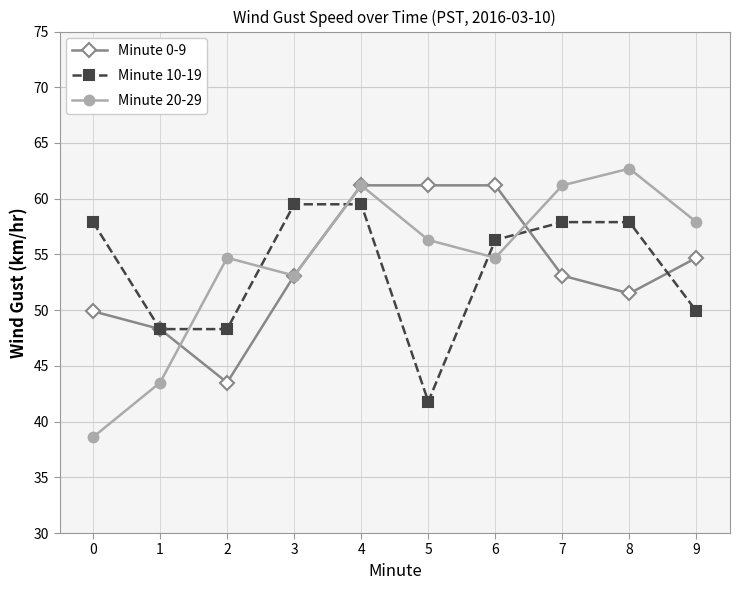

Is the value of Minute 20-29 at 8 greater than the value of Minute 0-9 at 4?

Yes